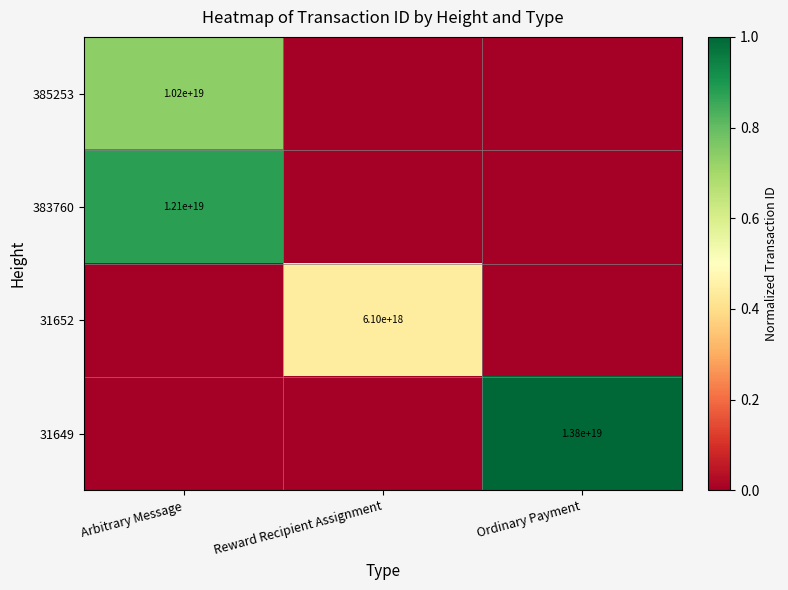

The value of 383760 at Arbitrary Message is 12100000000000000000. True or false?

True